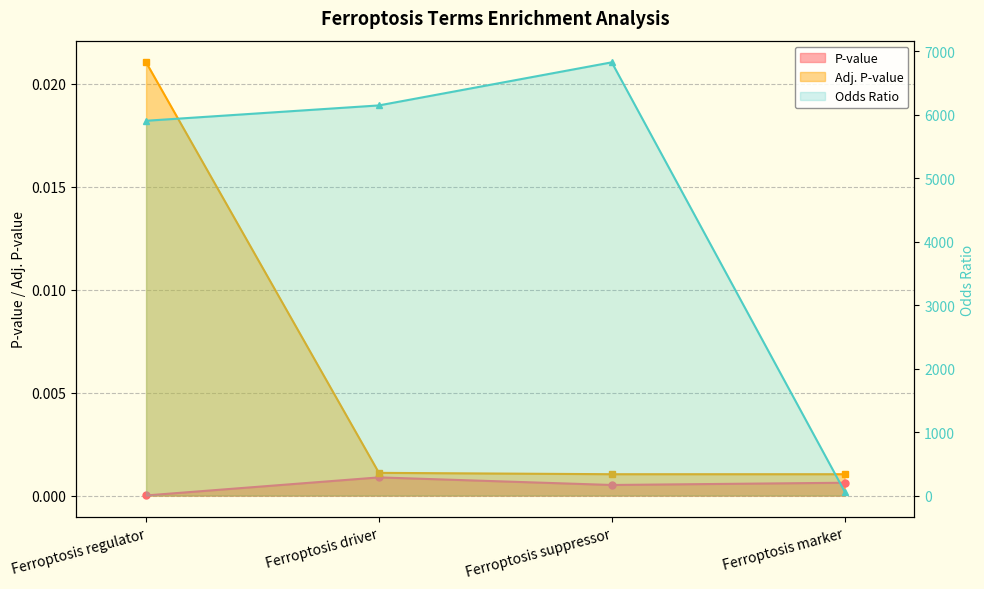

What are all the series names shown in the legend?

P-value, Adj. P-value, Odds Ratio